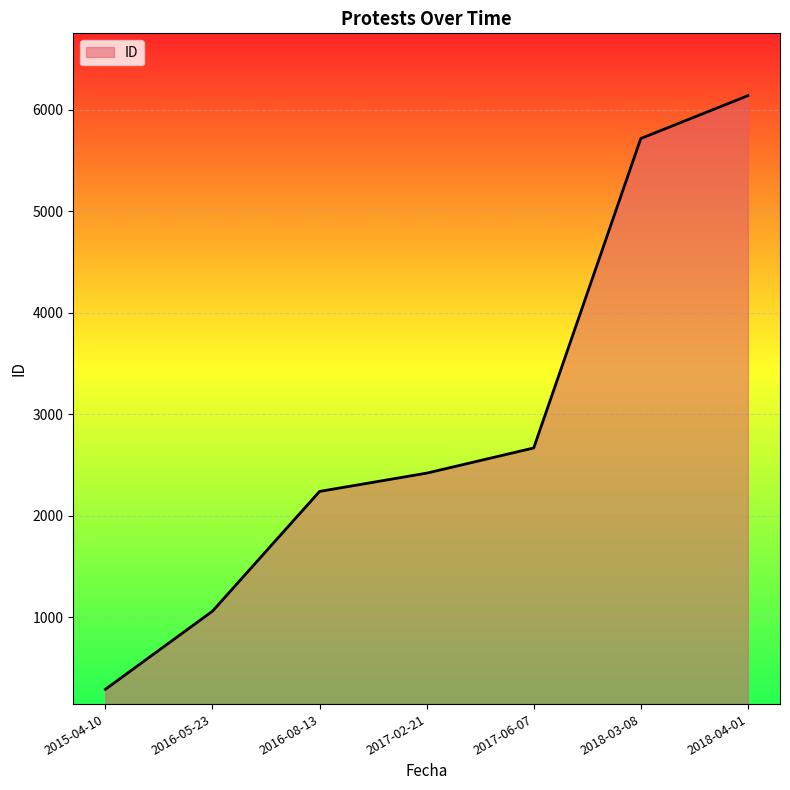

Reading right to left, list all the values displayed in this chart.

2018-04-01=6137	2018-03-08=5715	2017-06-07=2668	2017-02-21=2420	2016-08-13=2240	2016-05-23=1061	2015-04-10=292